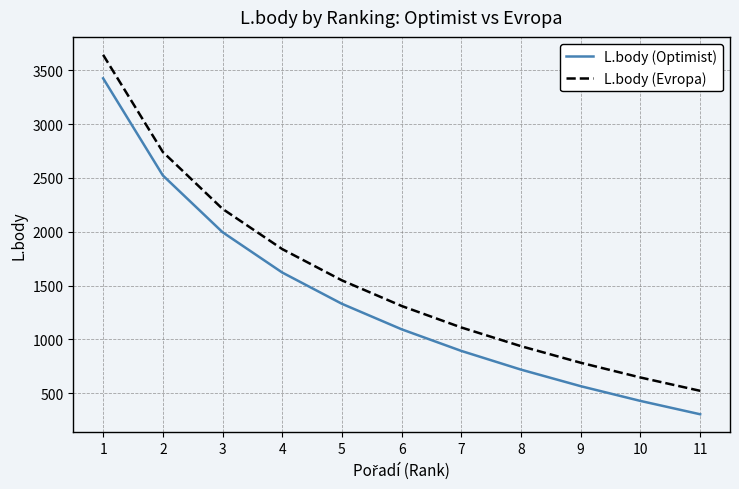

What is the highest value of the L.body (Optimist) series?

3427